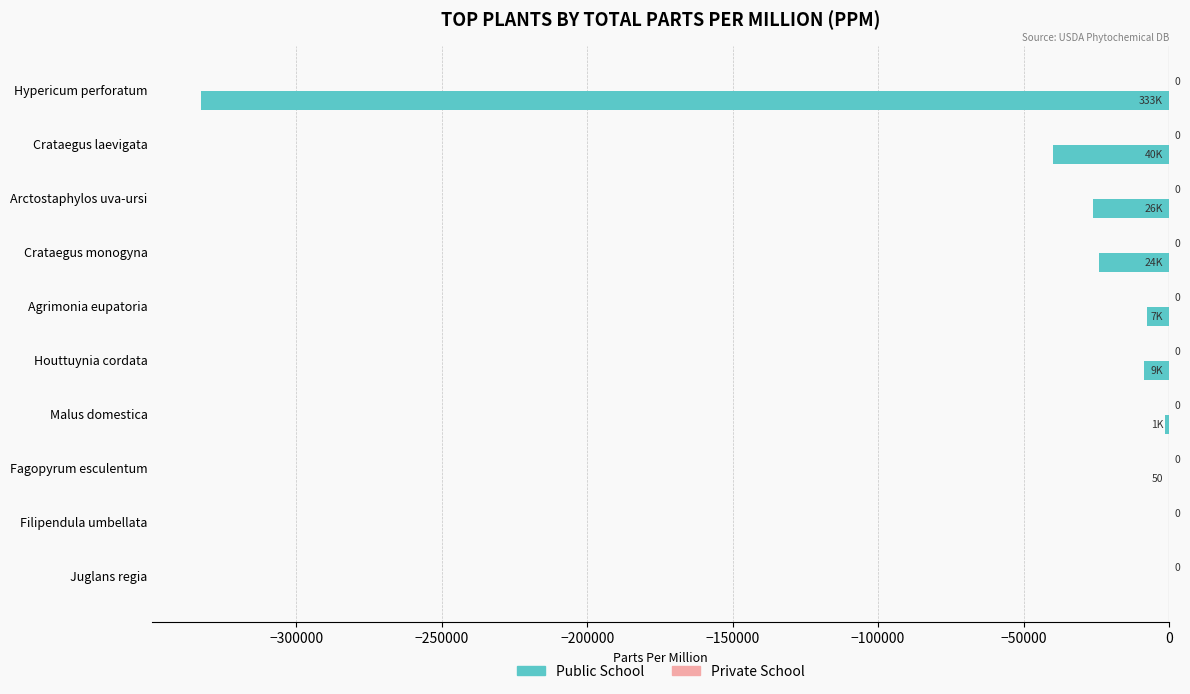

Reading top to bottom, transcribe all the data shown in this chart.

Hypericum perforatum=-332850	Crataegus laevigata=-40000	Arctostaphylos uva-ursi=-26000	Crataegus monogyna=-24000	Agrimonia eupatoria=-7400	Houttuynia cordata=-8700	Malus domestica=-1425	Fagopyrum esculentum=-50	Filipendula umbellata=0	Juglans regia=0